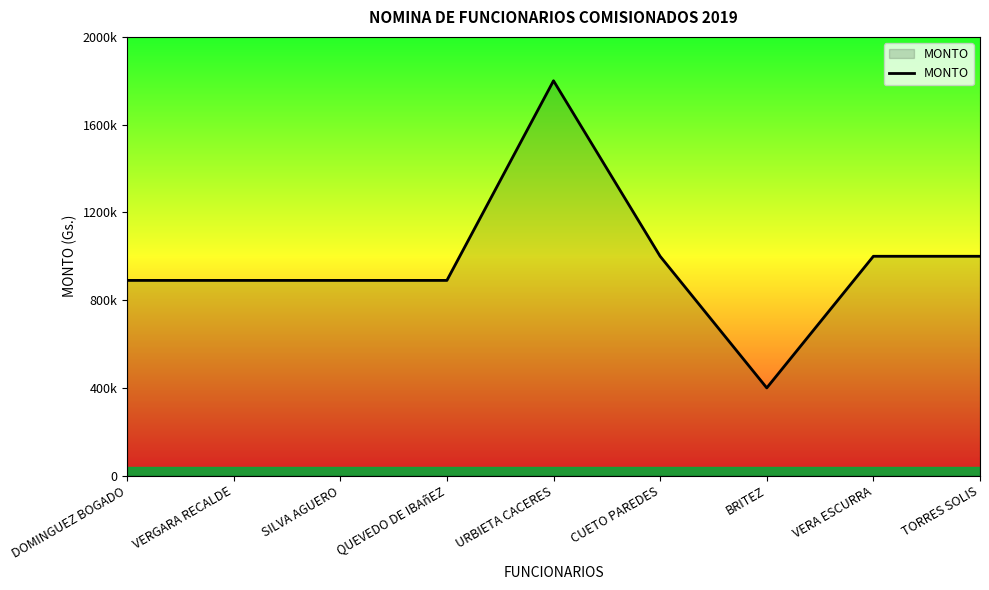

Is this an area chart (filled region under the line)?

Yes